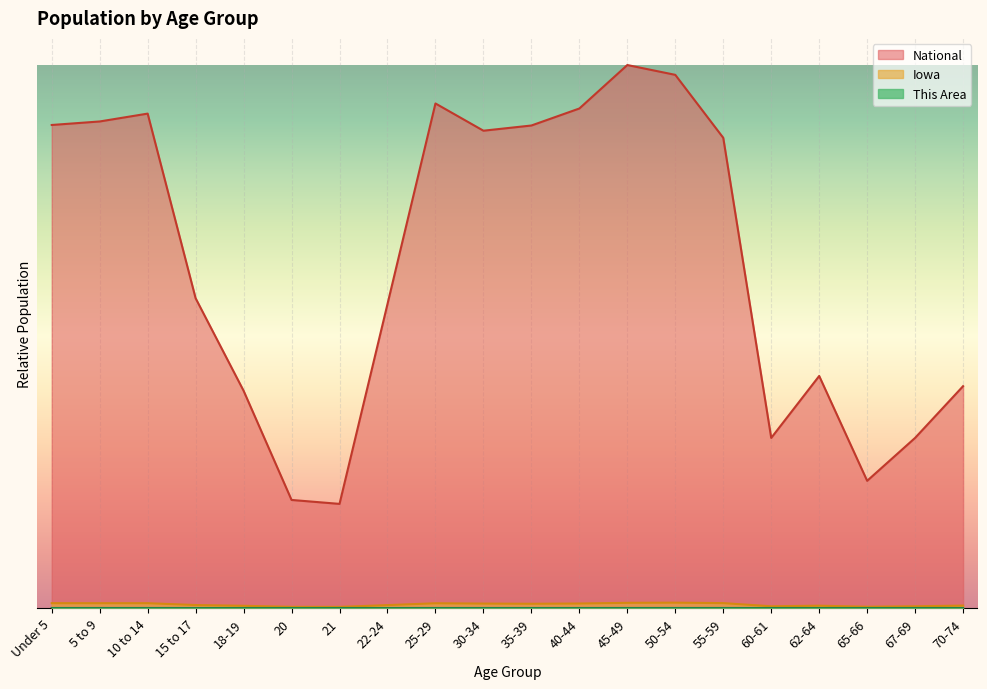

Which category has the lowest value in the National series?

21